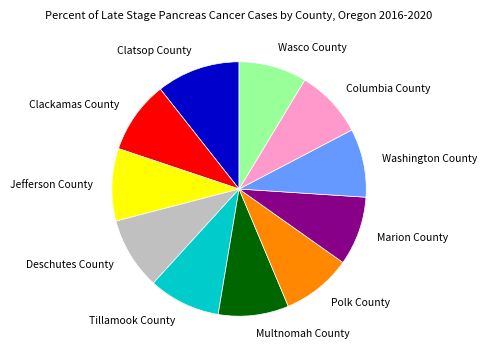

Which slice is the largest?

Clatsop County